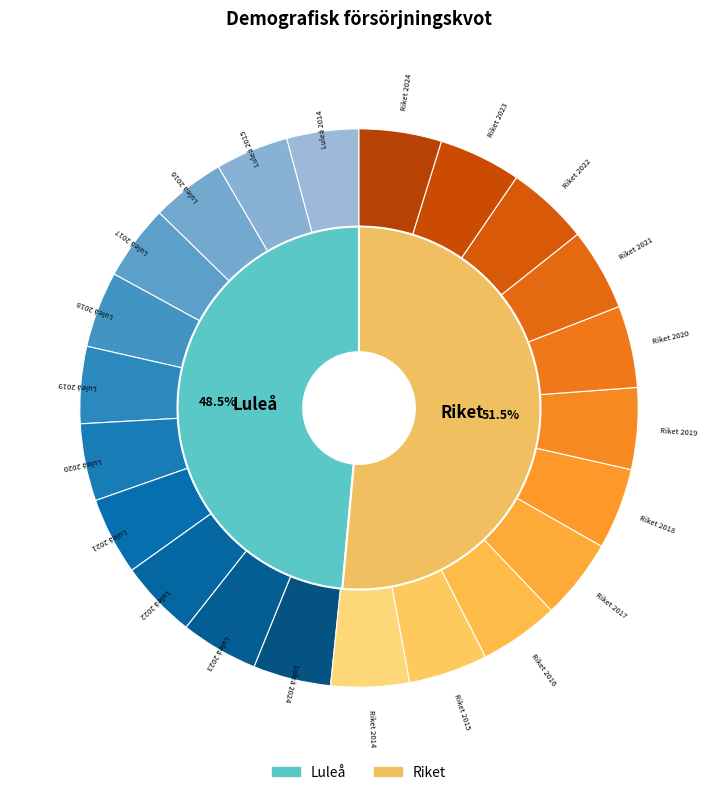

Which has a higher value, Luleå 2024 or Riket 2024?

Riket 2024